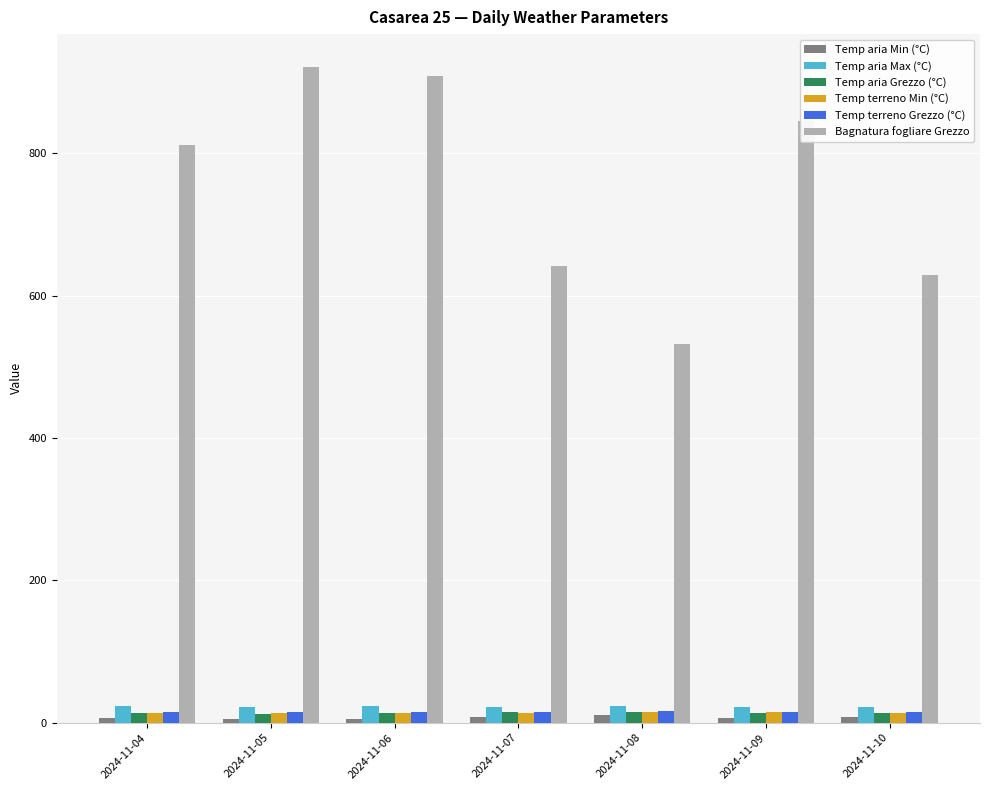

What is the maximum value for Bagnatura fogliare Grezzo?

921.3